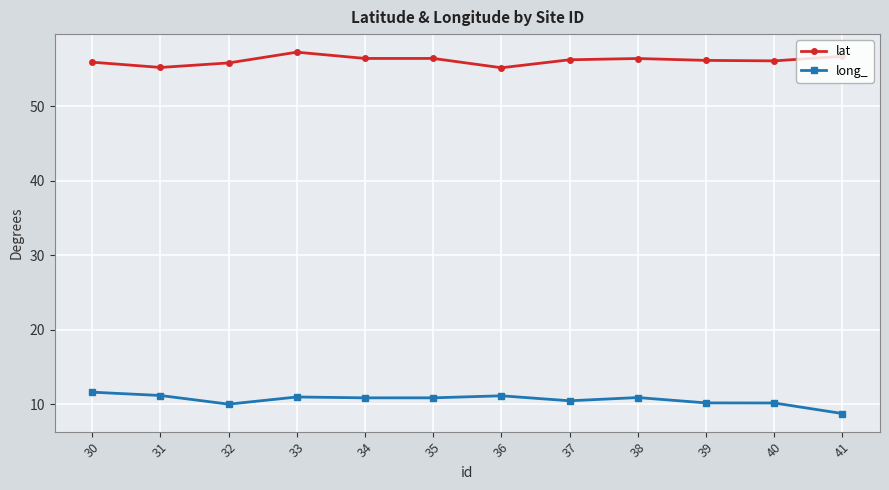

What is the total value across all series at 31?

66.4